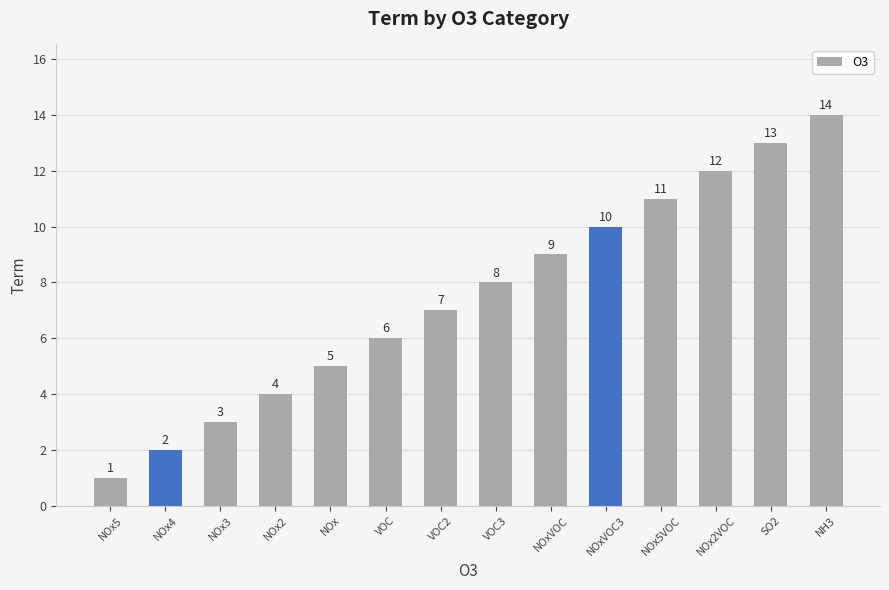

The value at VOC is 6. True or false?

True